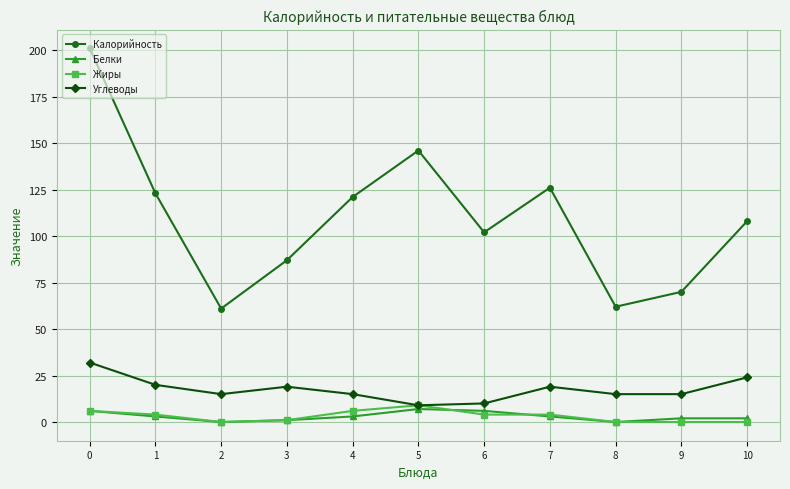

How many interior local valleys does the Калорийность series have?

3